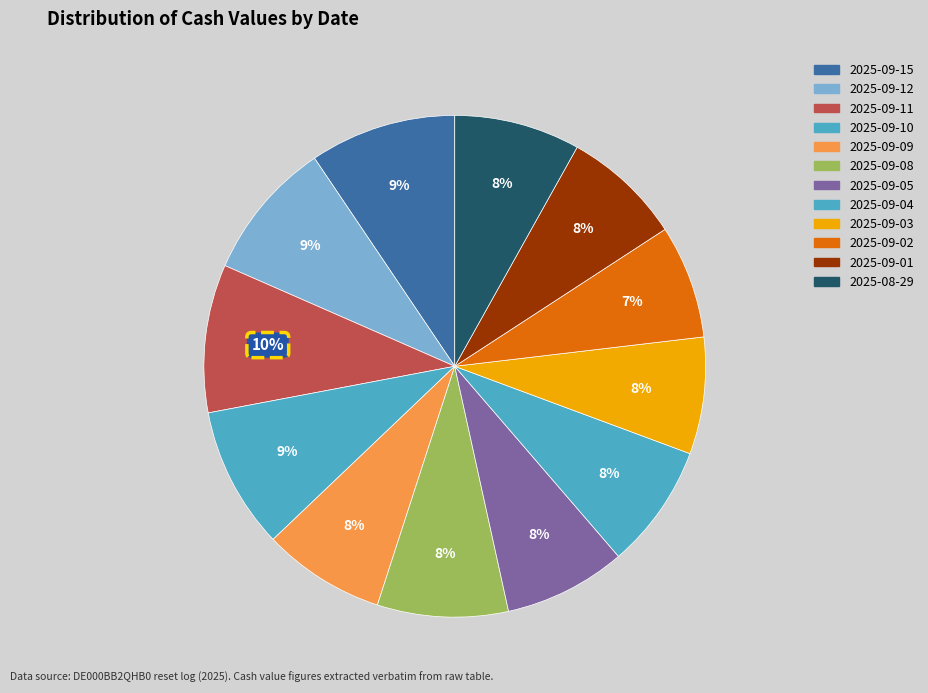

To the nearest percent, what is the average slice percentage?

8%